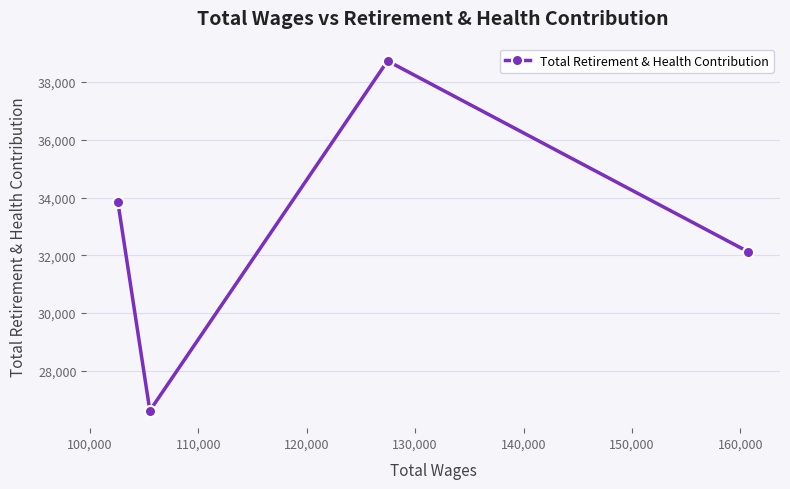

What is the smallest value displayed?

26619